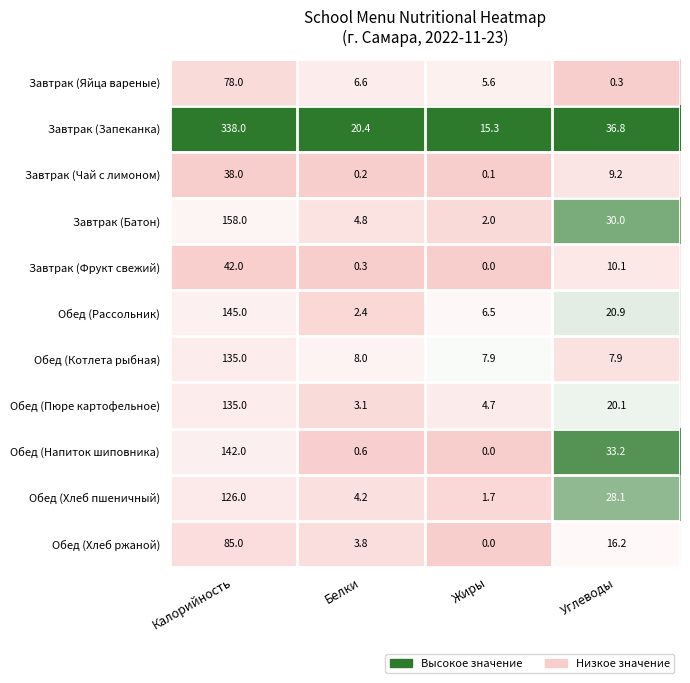

Count the number of data series in this chart.

11